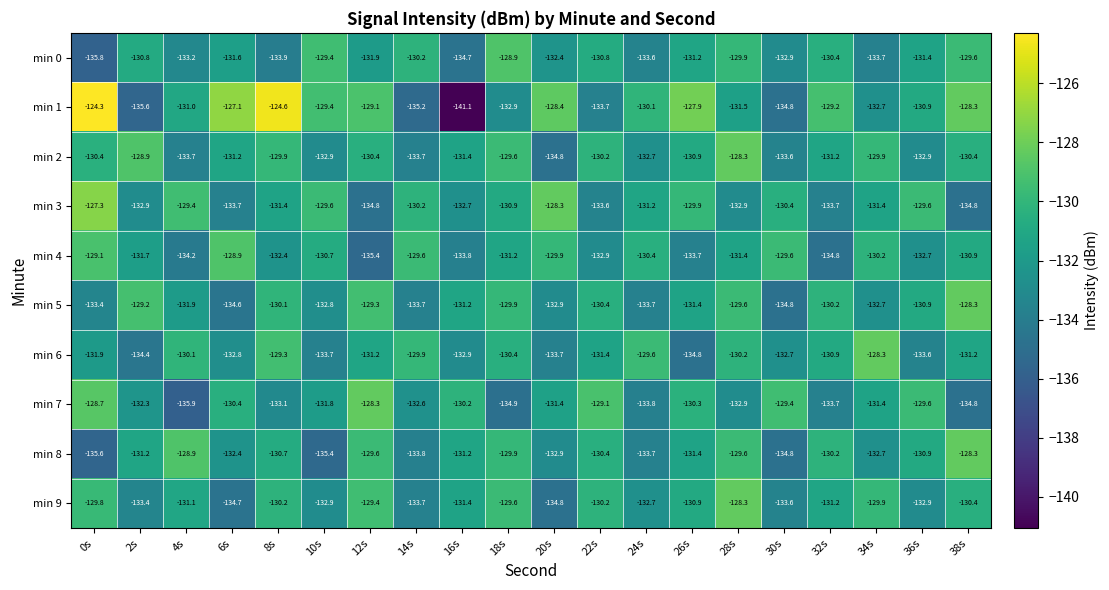

What is the difference between the second highest and second lowest values in the min 2 series?

4.8